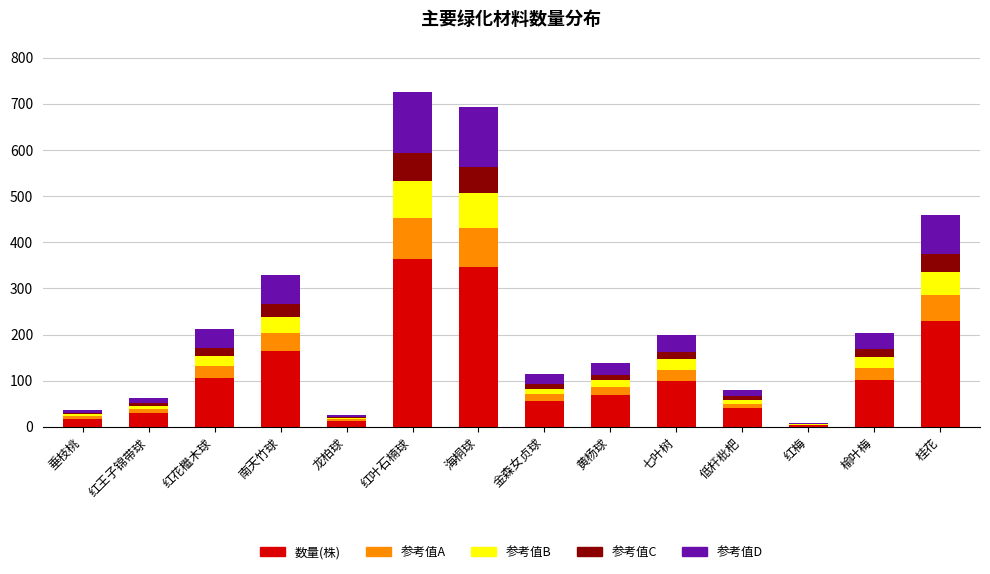

At which label does 数量(株) reach its peak?

红叶石楠球